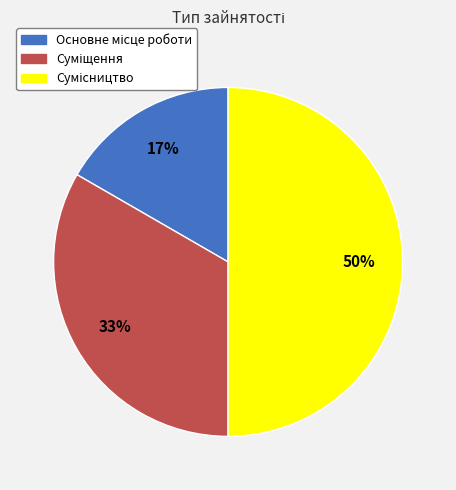

To the nearest percent, what is the difference between the largest and smallest slice percentages?

33%